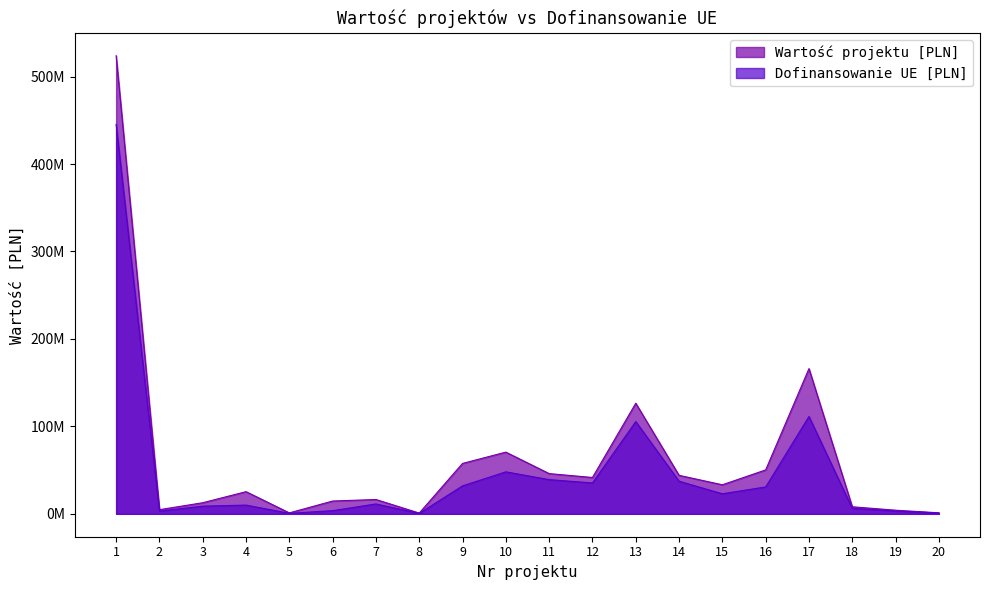

What is the value of the Wartość projektu [PLN] point at the 15th from the left?

33208473.7